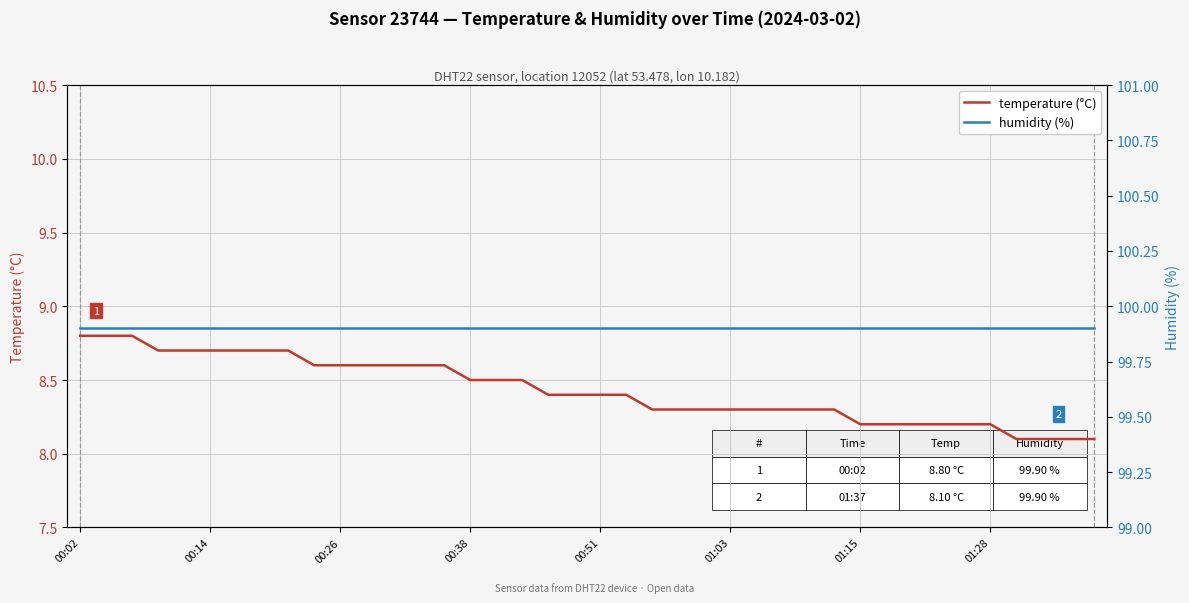

What is the value of the temperature (°C) point at the 30th from the left?

8.3